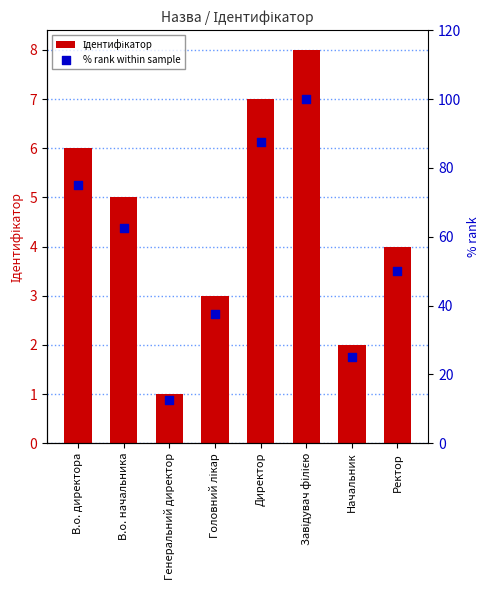

At how many categories does at least one series exceed 23?

7